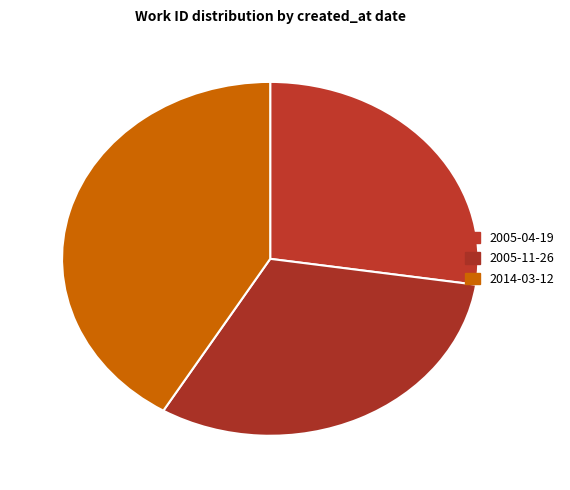

What percentage is the 2014-03-12 slice, to the nearest percent?

41%